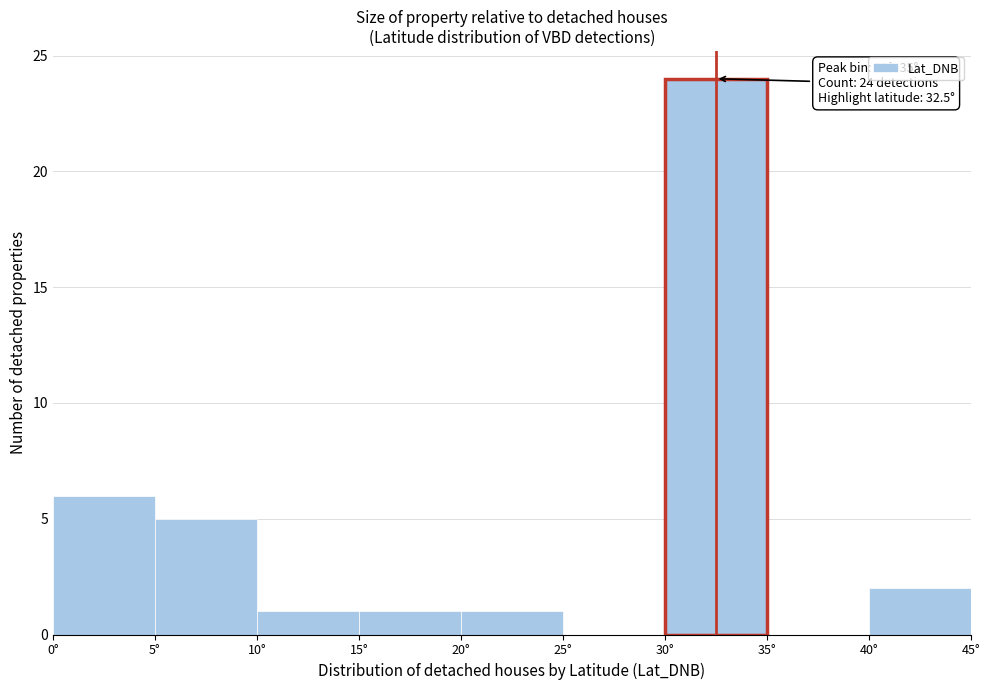

Over which range of the x-axis is the bar tallest?

30 to 35